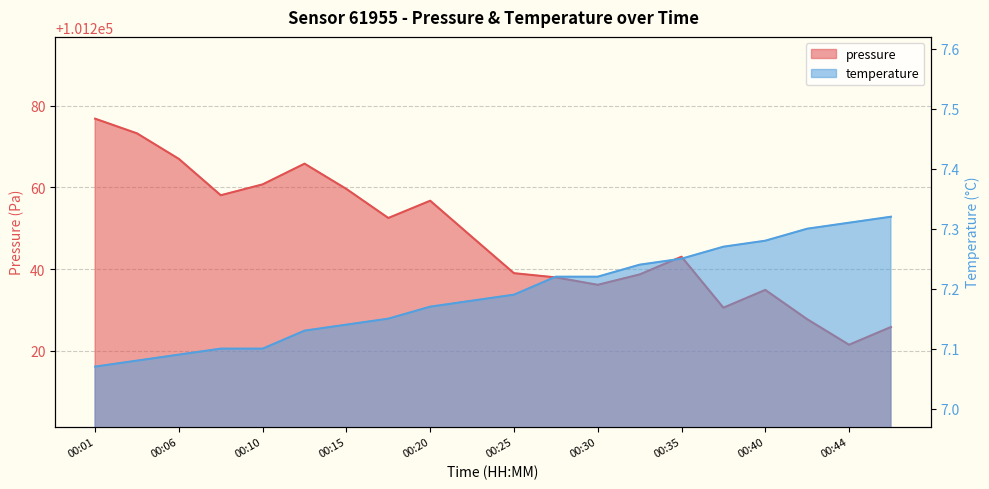

Reading left to right, list all the values displayed in this chart.

pressure: 101276.8	101273.2	101266.9	101258.1	101260.7	101265.8	101259.6	101252.5	101256.7	101247.8	101239.0	101238.0	101236.2	101238.7	101243.0	101230.6	101234.9	101227.8	101221.5	101225.8
temperature: 7.1	7.1	7.1	7.1	7.1	7.1	7.1	7.2	7.2	7.2	7.2	7.2	7.2	7.2	7.2	7.3	7.3	7.3	7.3	7.3